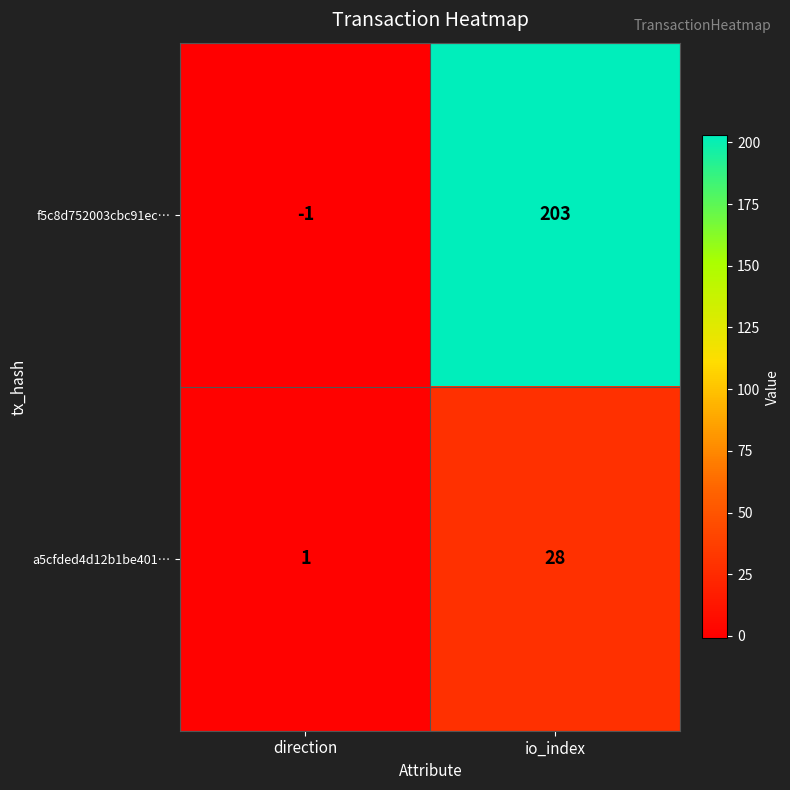

What is the total value across all series at io_index?

231